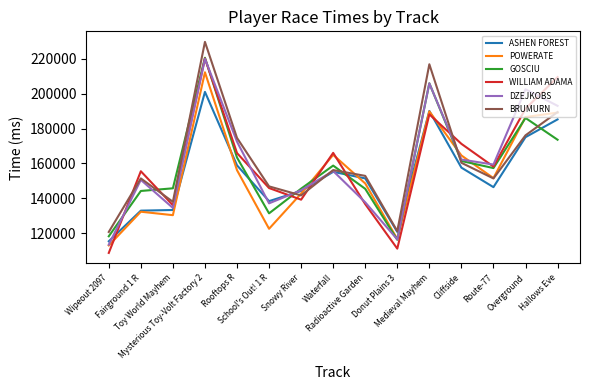

What is the average value of the POWERATE series?

154779